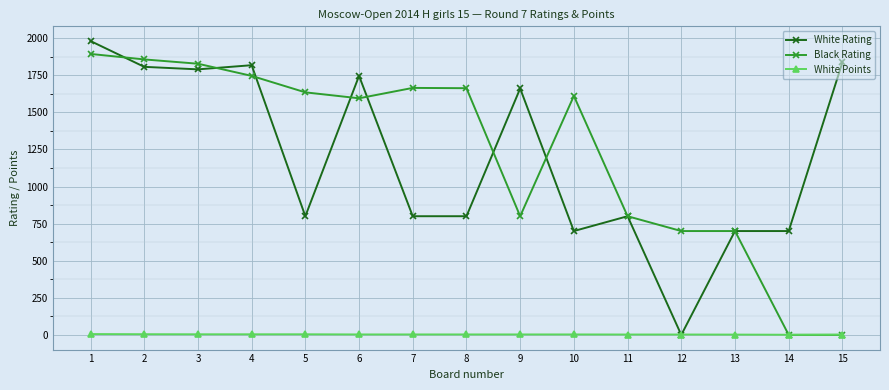

Which series changed the most between 1 and 9?

Black Rating